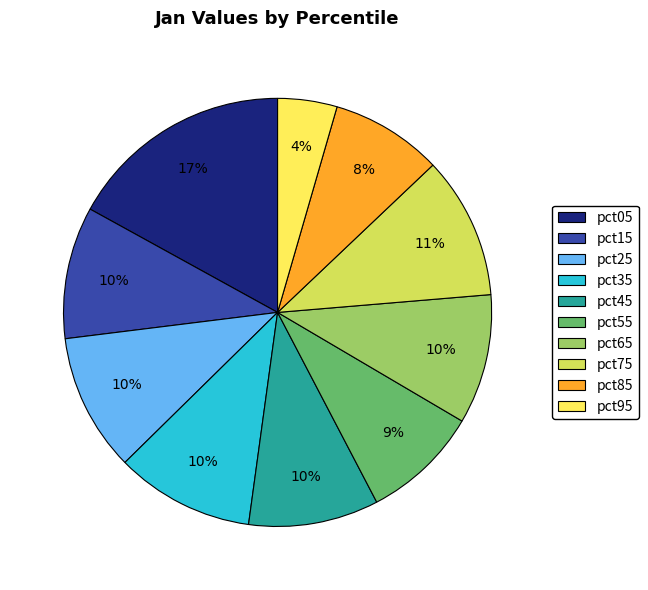

To the nearest percent, what portion does pct65 represent?

10%